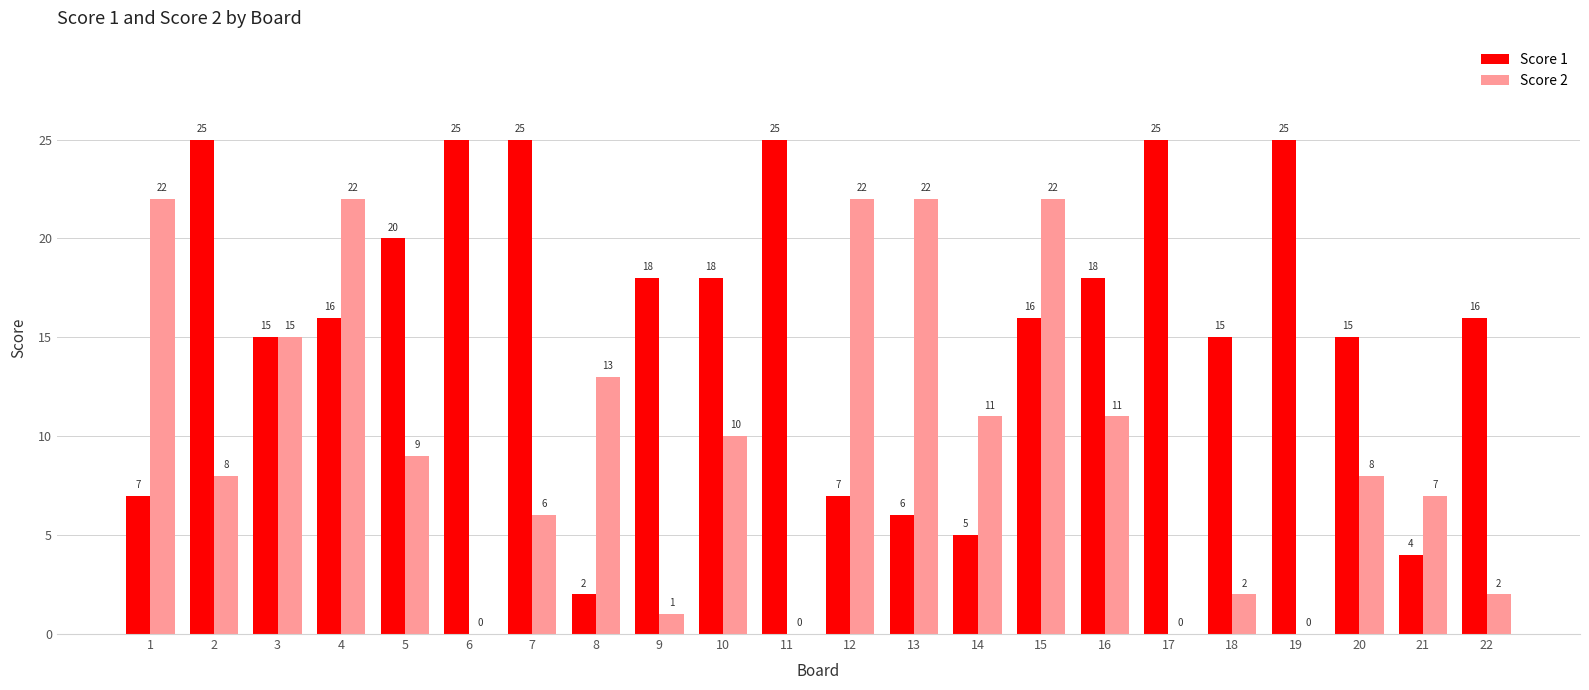

What is the difference between the Score 2 values at 3 and 14?

4